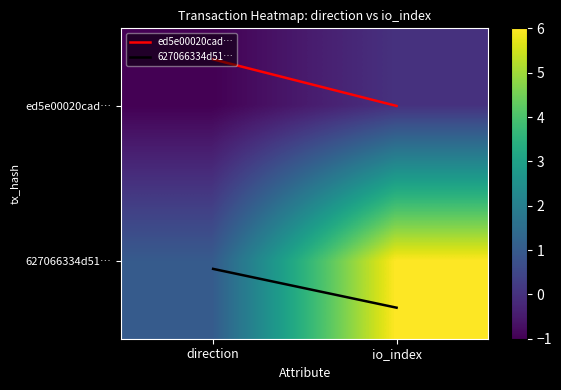

Reading left to right, list all the values displayed in this chart.

ed5e00020cada8d1222eea426a1ef39094d5713: 0=-1	1=0
627066334d5117d52e3074bf635bea29b435348: 0=1	1=6